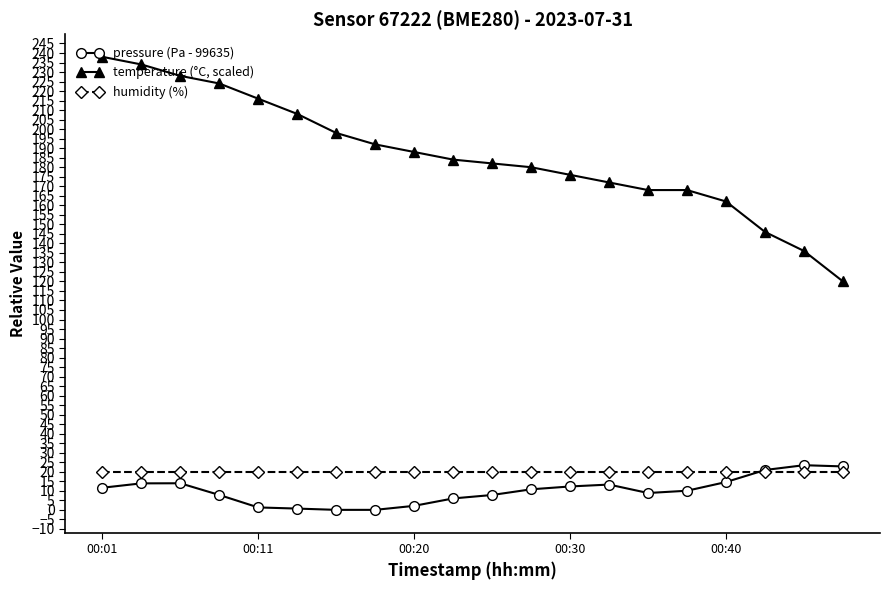

What is the value of the temperature (°C, scaled) point at the 6th from the left?

208.0